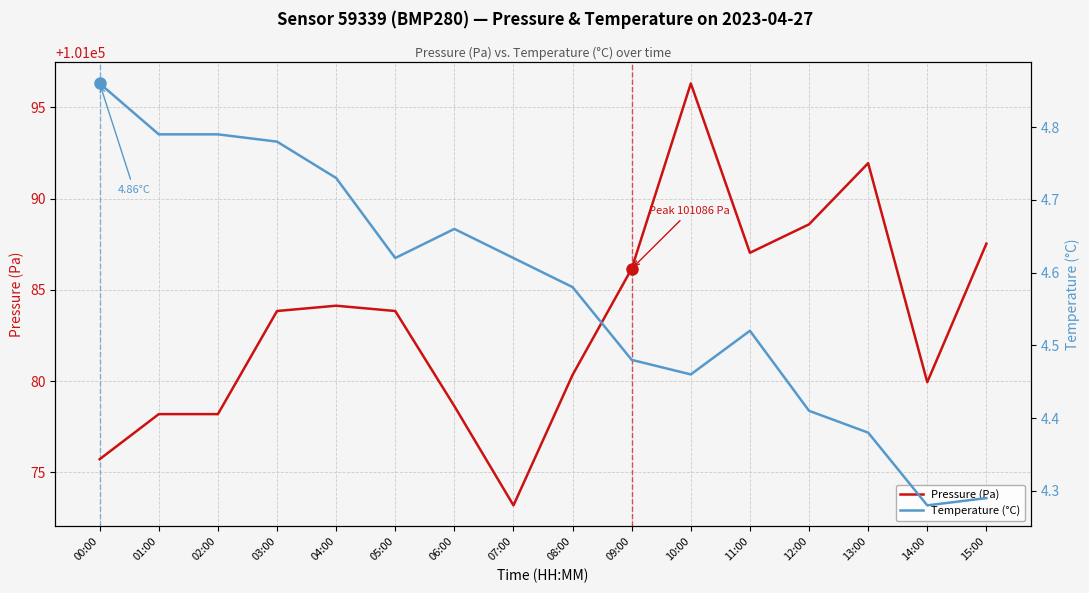

True or false: Pressure (Pa) has a value of 101087.5 at 15:00.

True